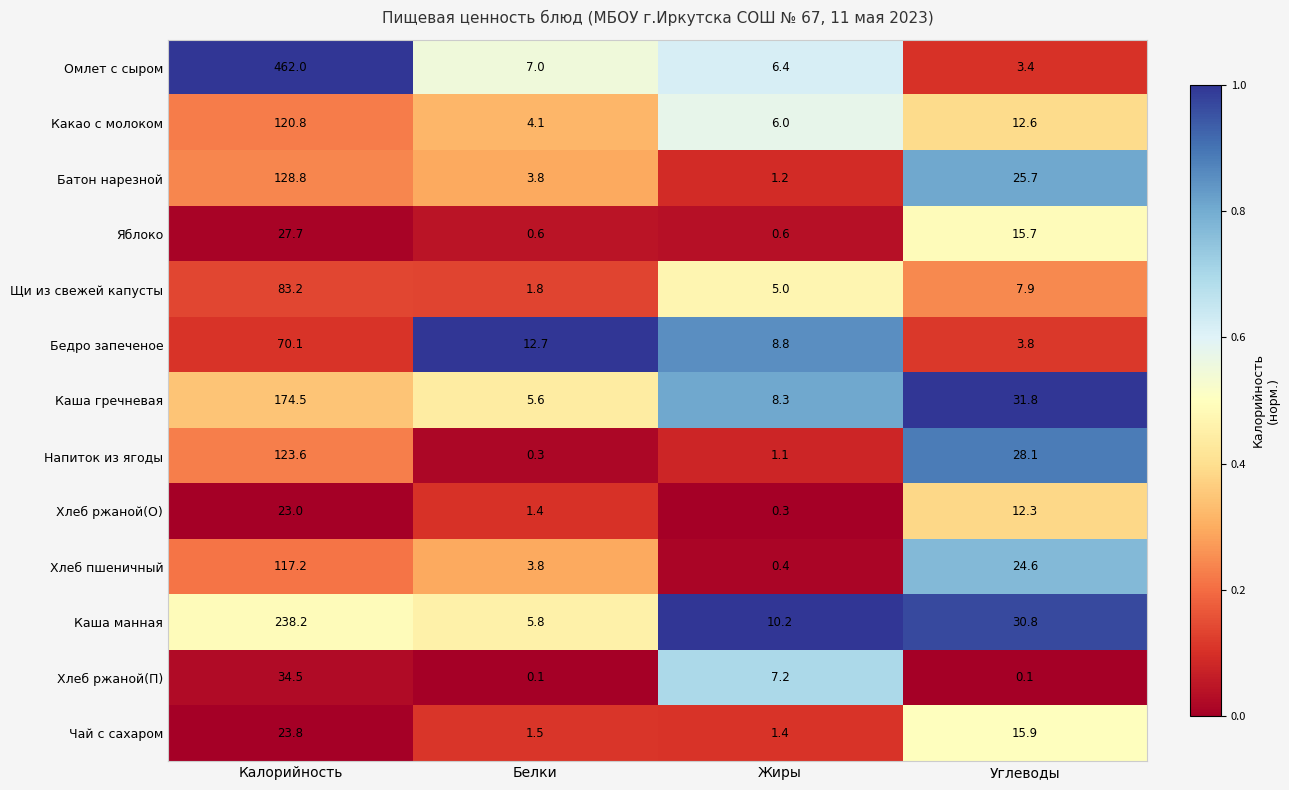

What is the sum of the Хлеб ржаной(О) values at Калорийность and Белки?

24.4